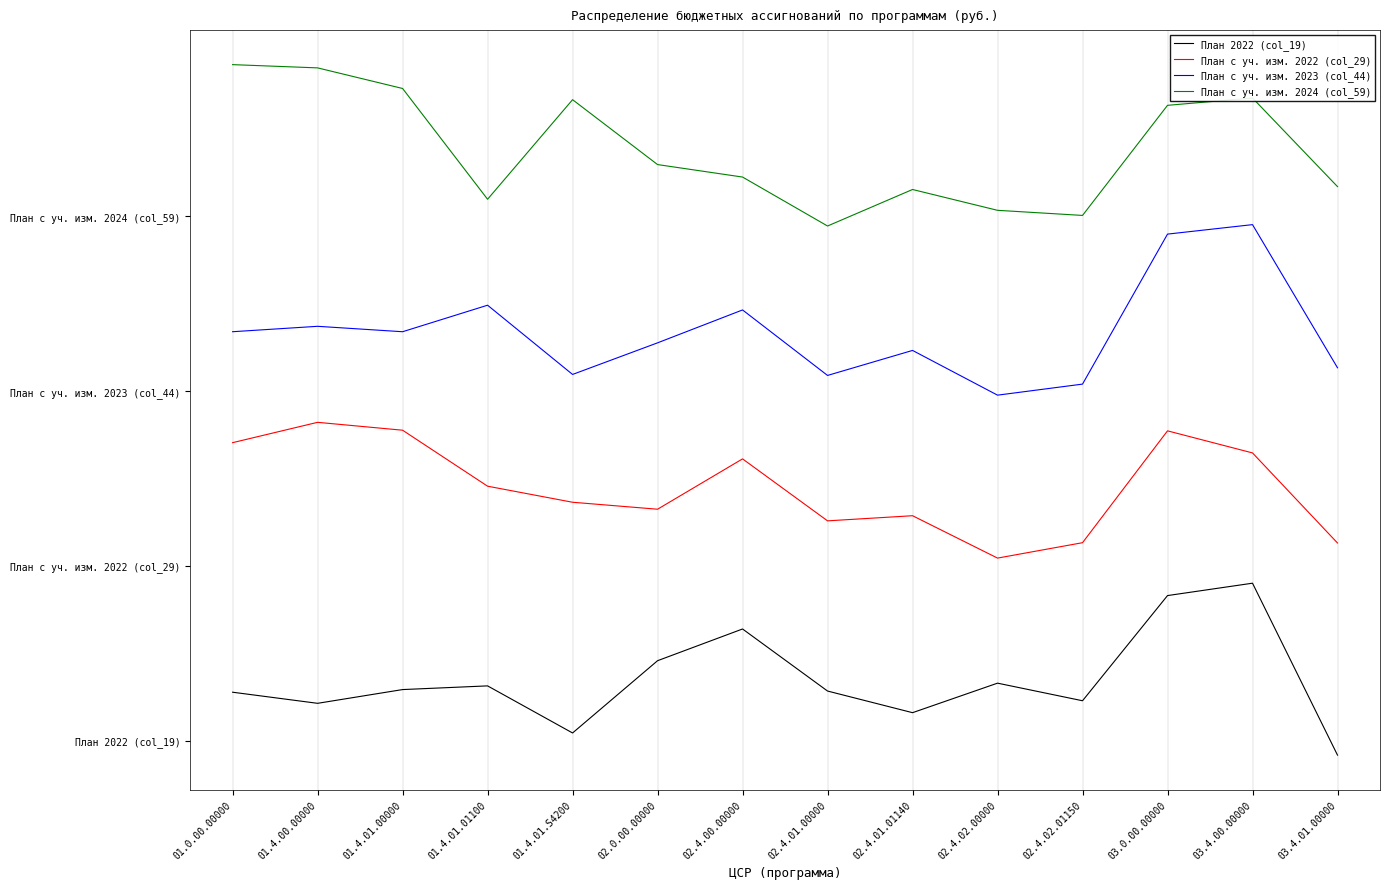

Is this an area chart (filled region under the line)?

No